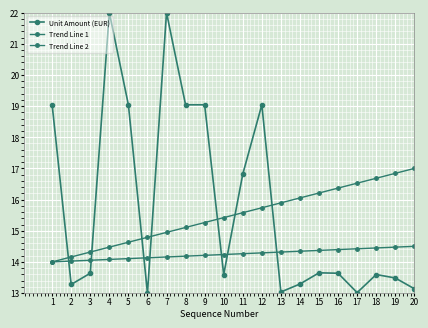

How many series are shown in this chart?

3